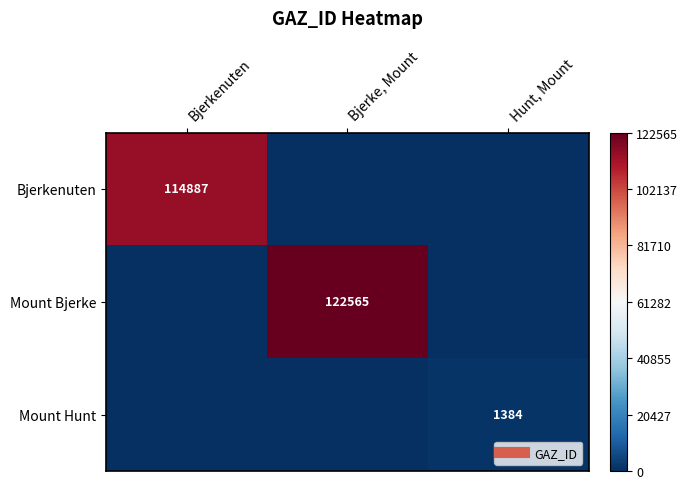

Is it true that Bjerkenuten equals 0 at Bjerke, Mount?

True